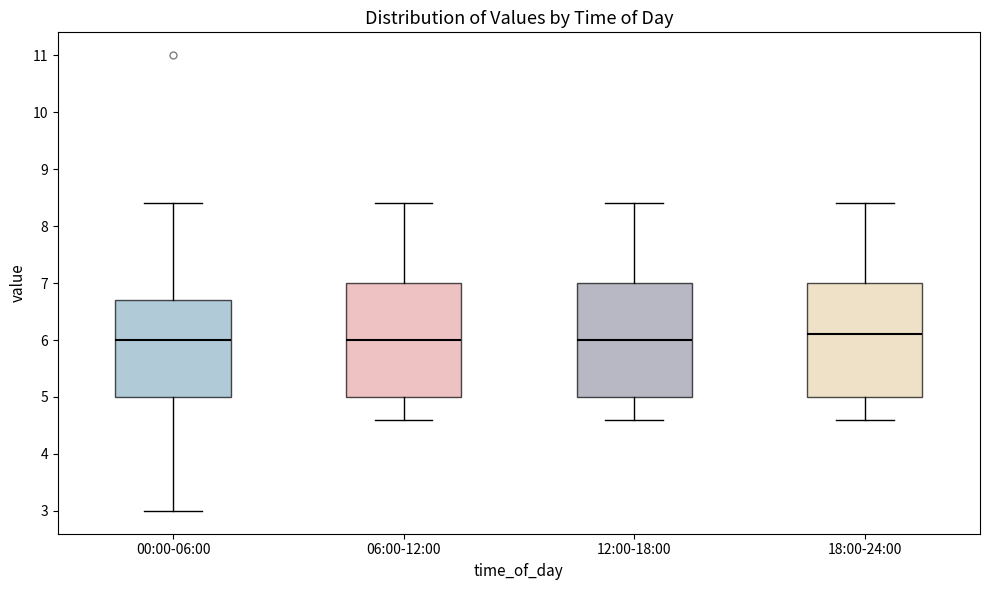

Reading left to right, transcribe this box plot: for each box, give where its median line is, the range the box spans, and where its two whiskers end, as read against the y-axis. The values are not printed on the chart, so give them approximately, as read against the axis.

00:00-06:00: median 6.0, box 5.0 to 6.7, whiskers 3.0 to 8.4
06:00-12:00: median 6.0, box 5.0 to 7.0, whiskers 4.6 to 8.4
12:00-18:00: median 6.0, box 5.0 to 7.0, whiskers 4.6 to 8.4
18:00-24:00: median 6.1, box 5.0 to 7.0, whiskers 4.6 to 8.4